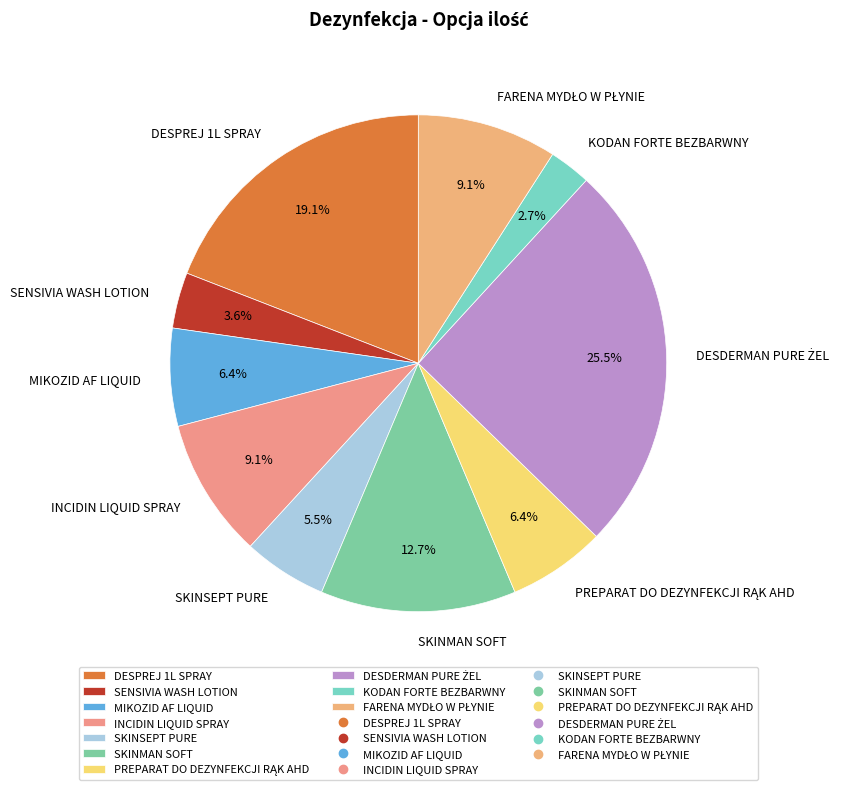

How many slices are in this pie chart?

10